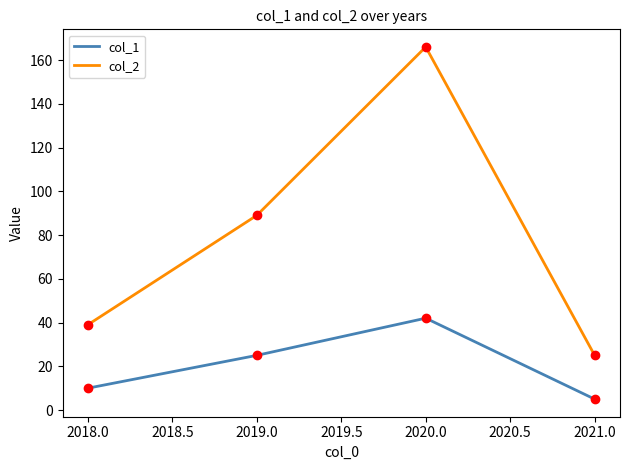

At how many categories does at least one series exceed 145?

1